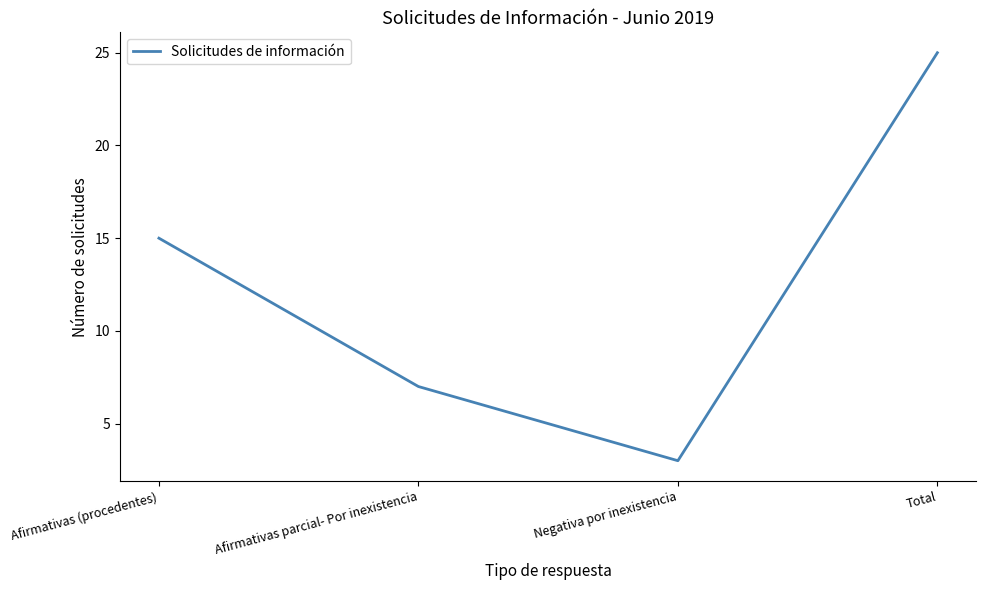

Where is the first local minimum?

Negativa por inexistencia